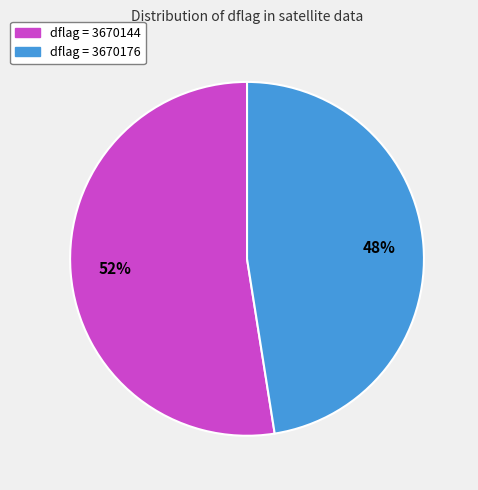

Count the number of slices in the pie.

2